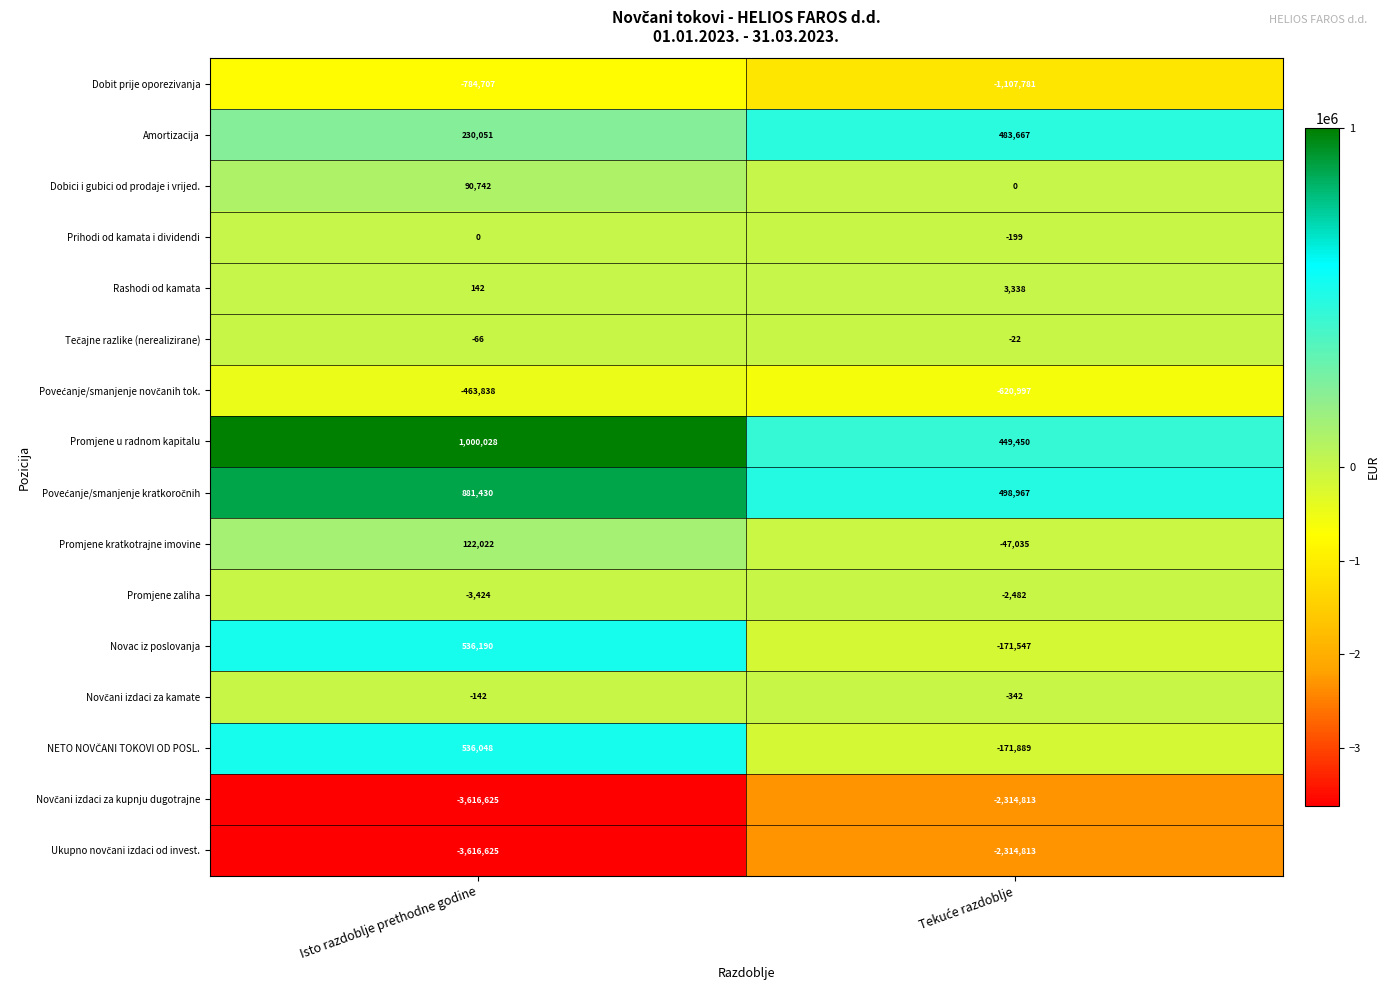

What is the difference between the maximum and minimum values in the Prihodi od kamata i dividendi series?

199